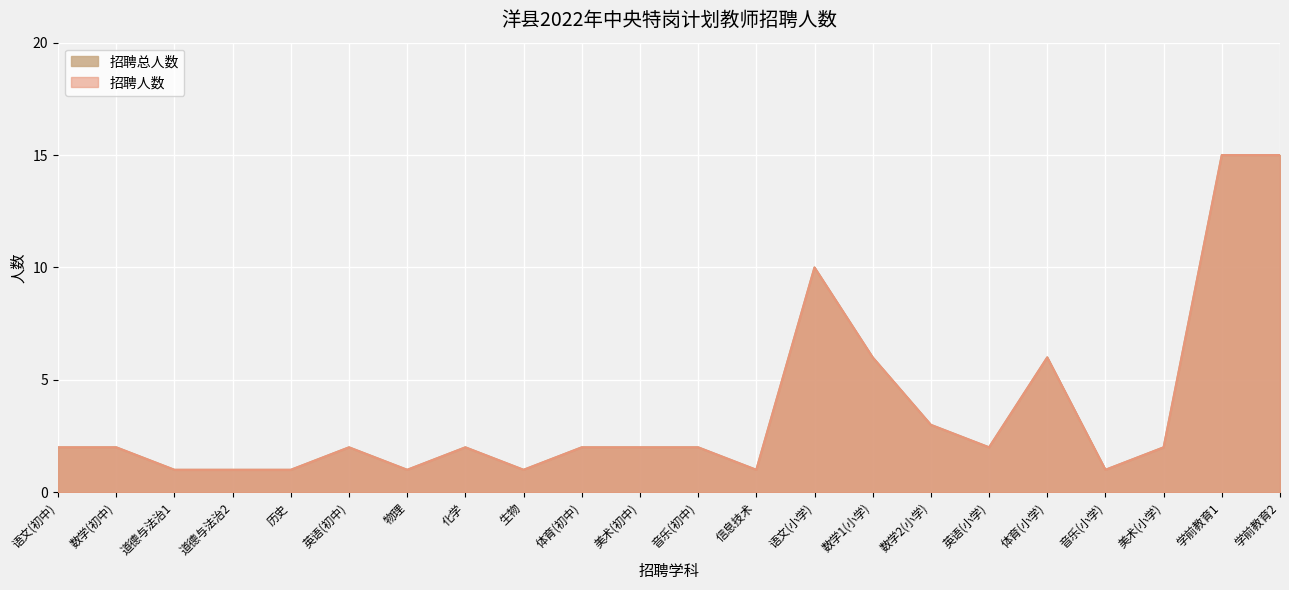

The value of 招聘总人数 at 学前教育2 is 10. True or false?

False